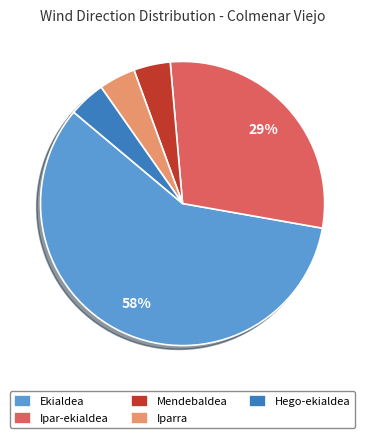

What percentage is the Iparra slice, to the nearest percent?

4%